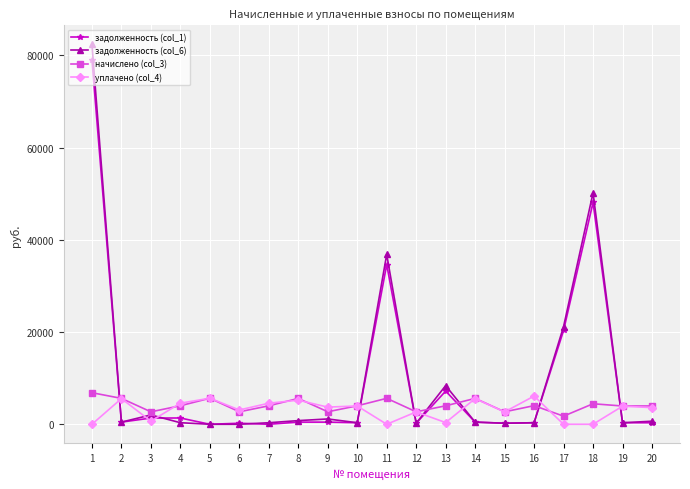

The value of начислено (col_3) at 11 is 5625.2. True or false?

True